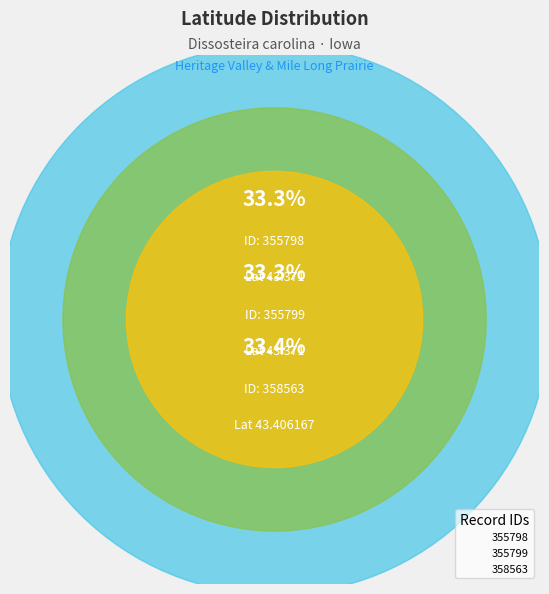

What is the total percentage of 355799 and 355798?

66.6%